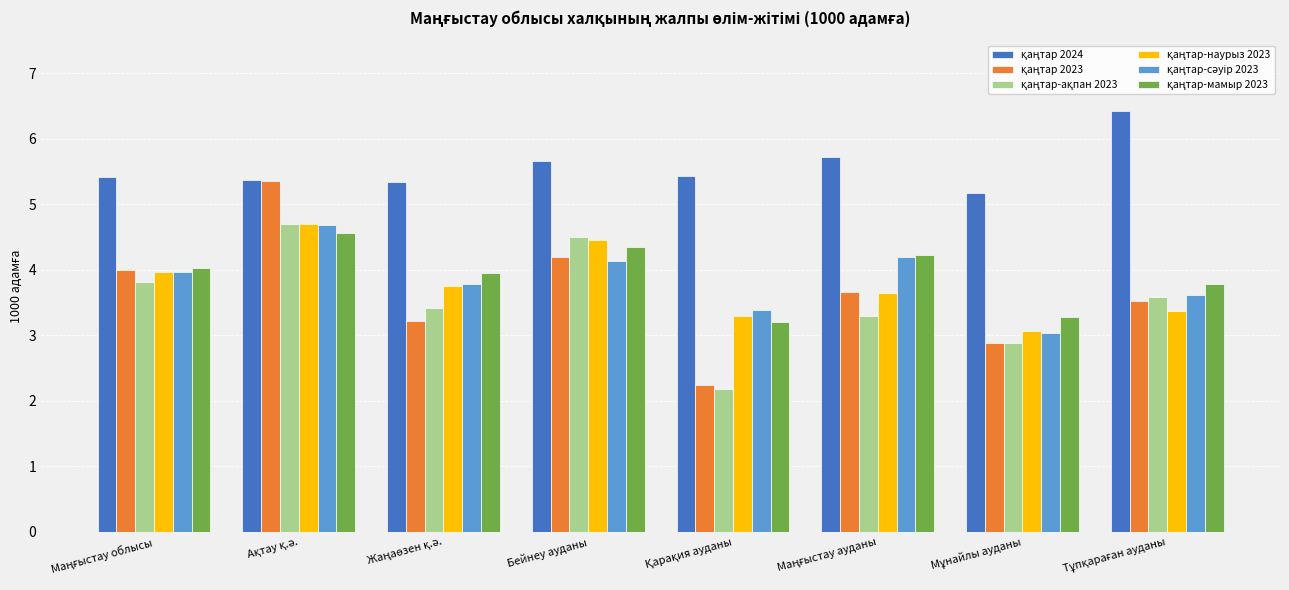

What is the difference between the maximum and minimum values in the қаңтар 2024 series?

1.2